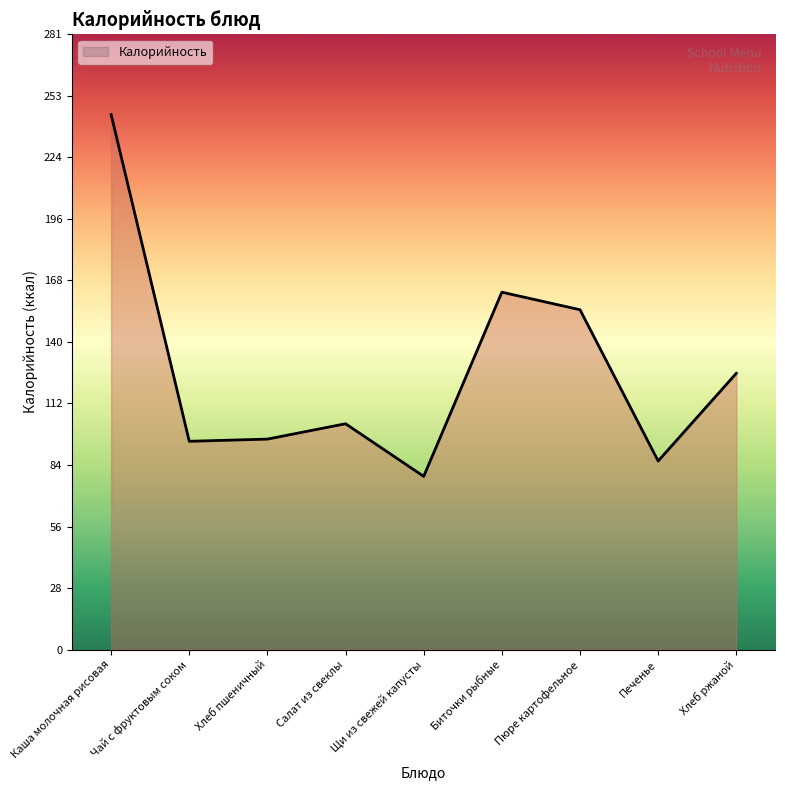

Which label corresponds to the smallest value in the chart?

Щи из свежей капусты